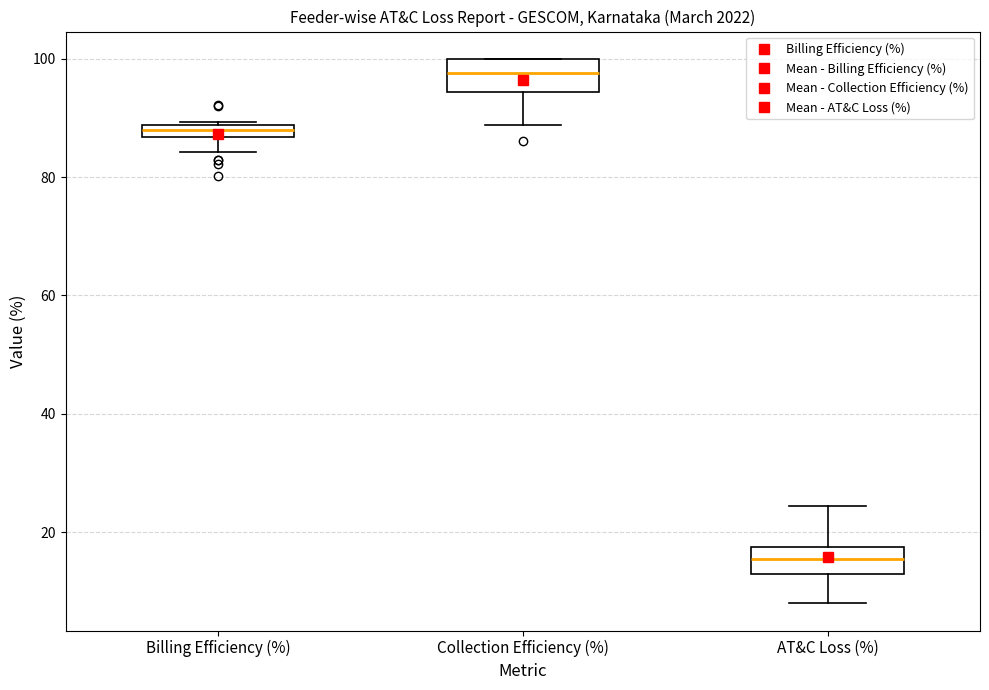

Which box's median line is the highest?

Collection Efficiency (%)